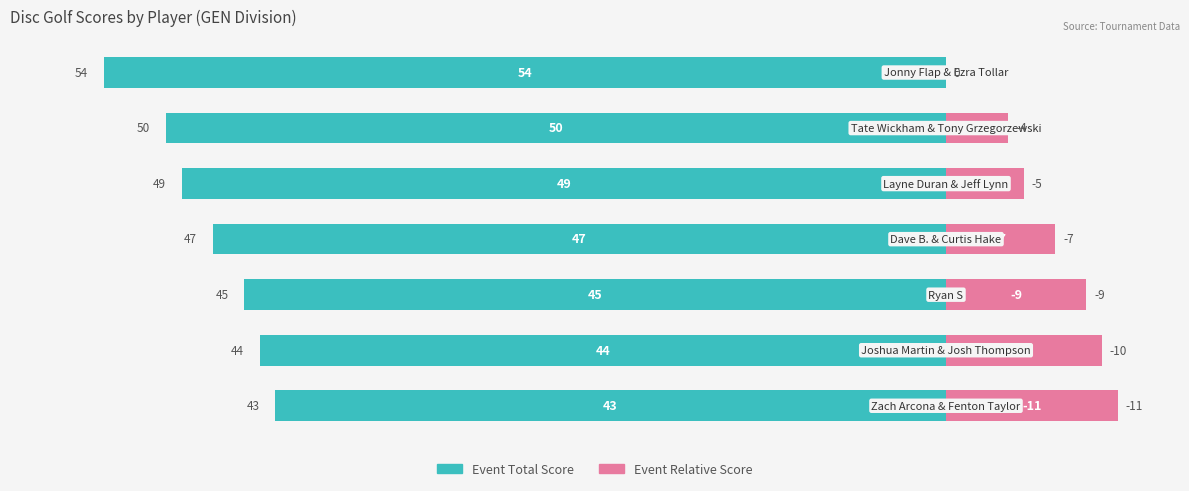

Is it true that Event Relative Score equals 7 at 3?

True